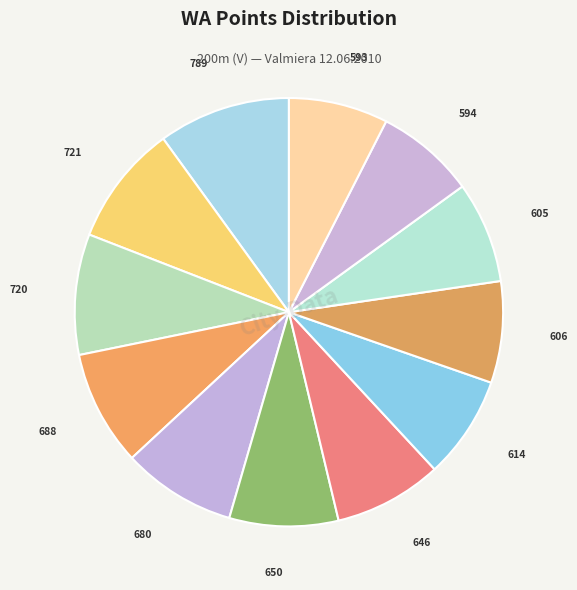

How many segments does this pie chart have?

12